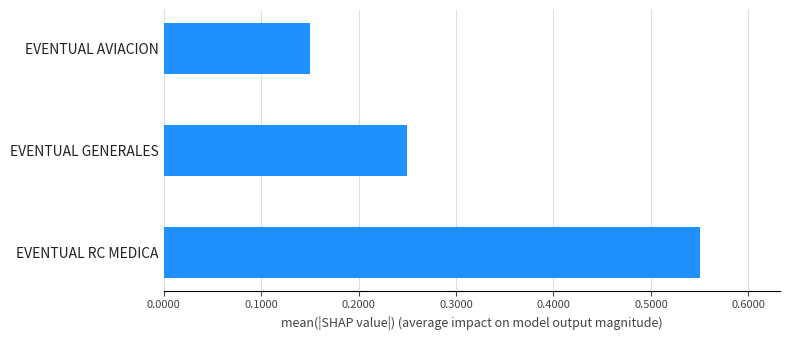

The chart shows a value of 0.9 at EVENTUAL RC MEDICA. True or false?

False